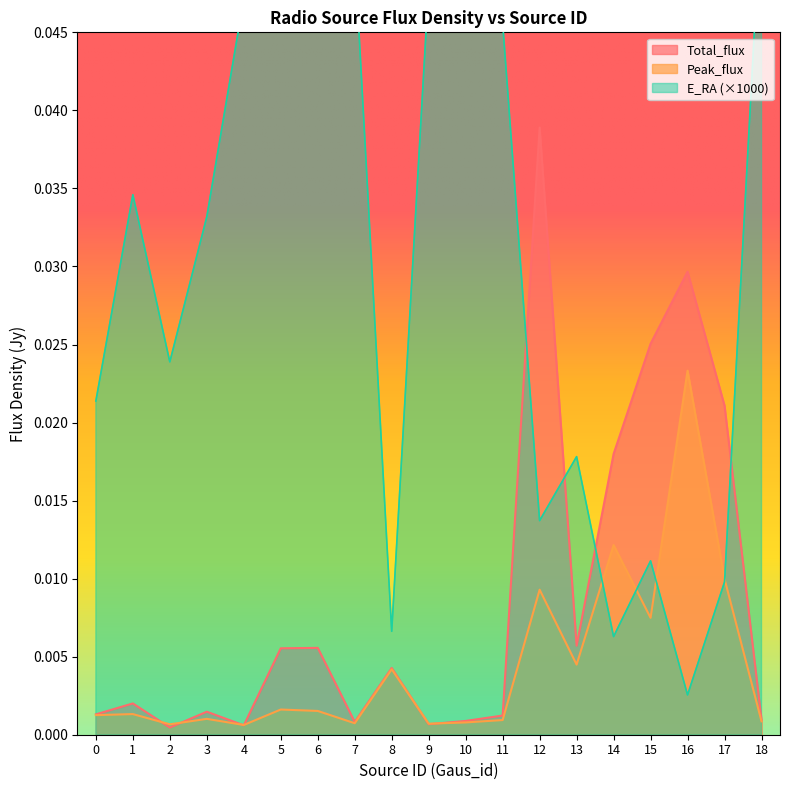

Rank the series by their maximum value, from lowest to highest.

Peak_flux, Total_flux, E_RA